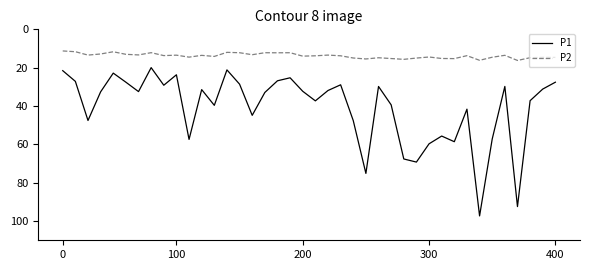

How many interior local valleys does the P1 series have?

11